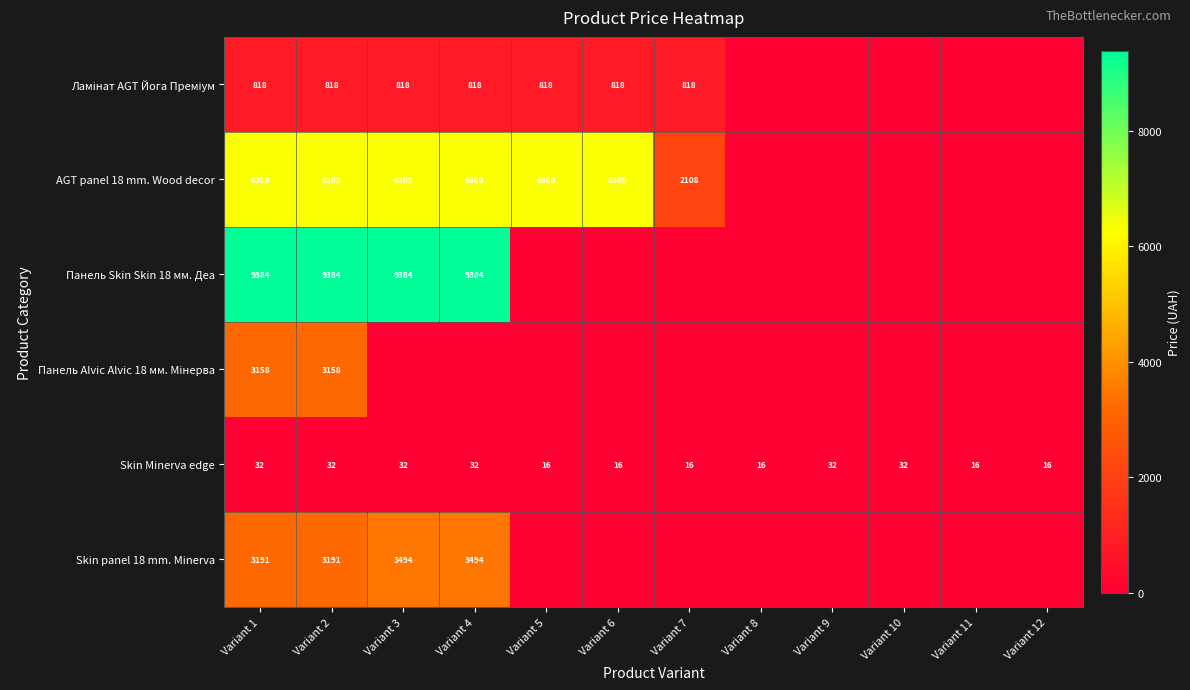

Is it true that AGT panel 18 mm. Wood decor equals 6309 at Variant 2?

True